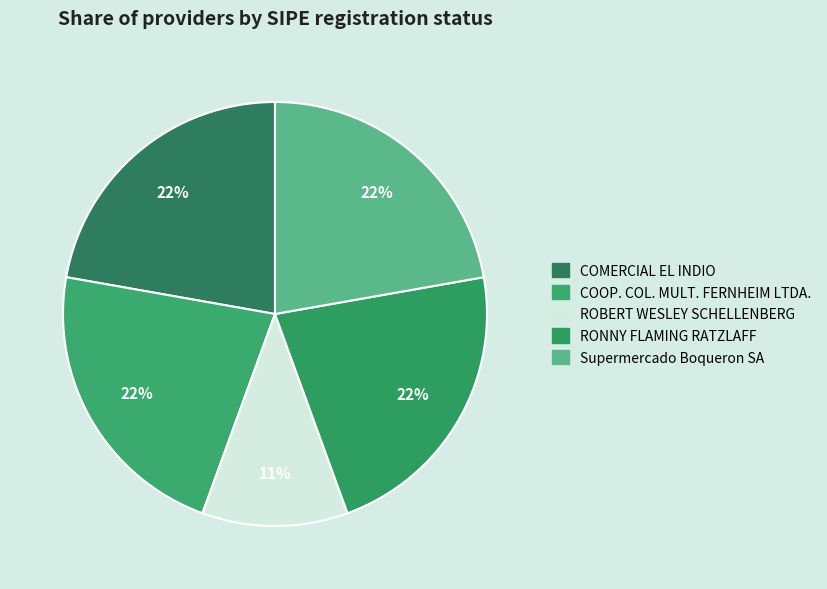

Count the number of slices in the pie.

5